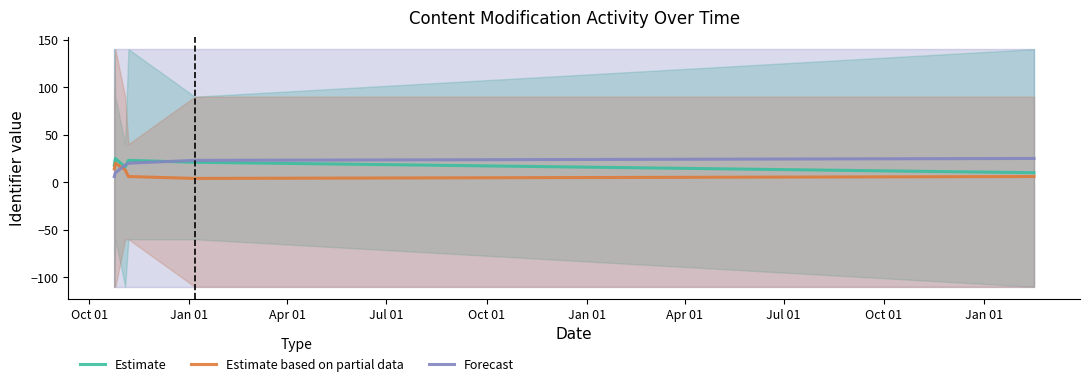

What is the sum of all Estimate values?

113